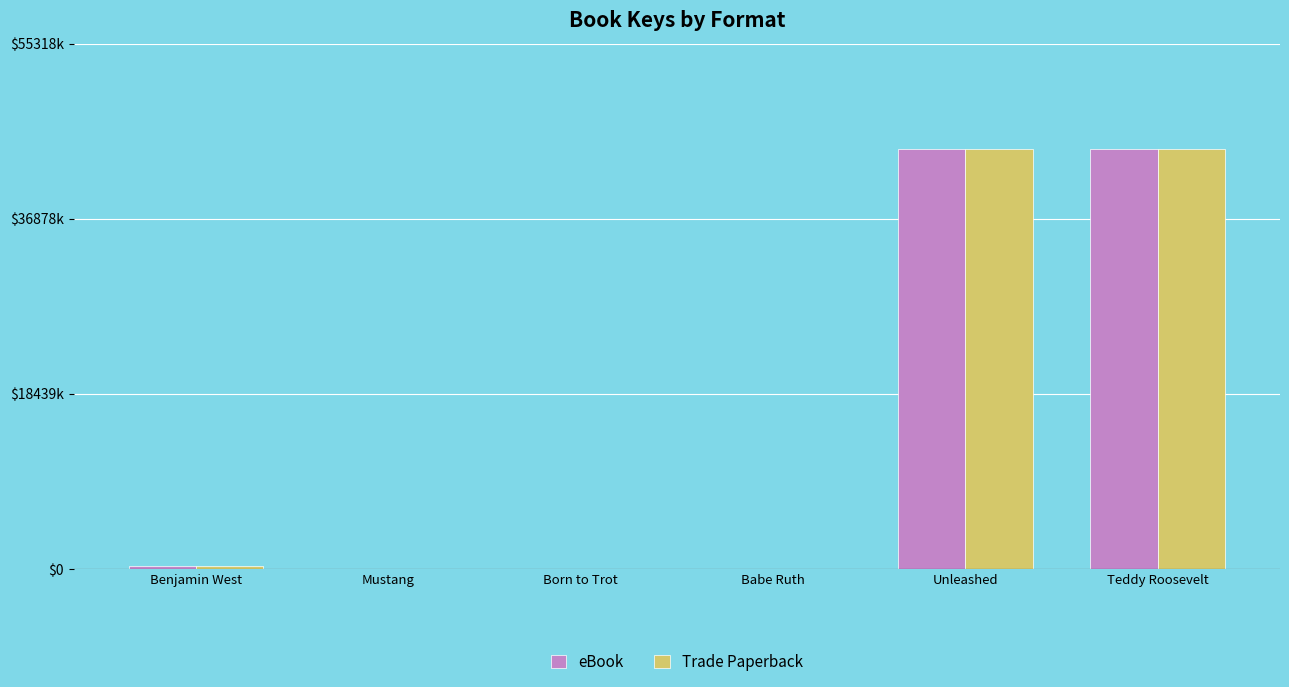

Between Unleashed and Babe Ruth, which is larger?

Unleashed